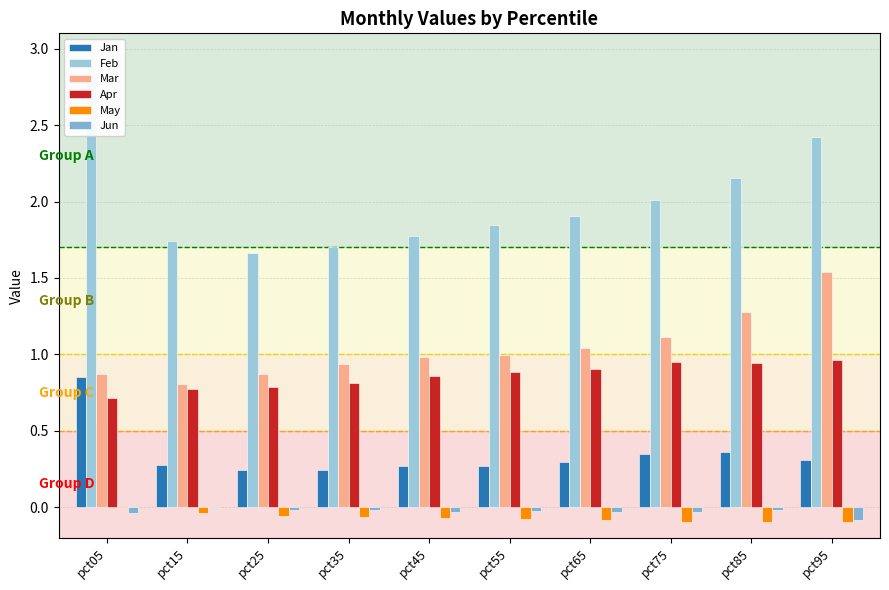

At which category is the sum across all series the highest?

pct05